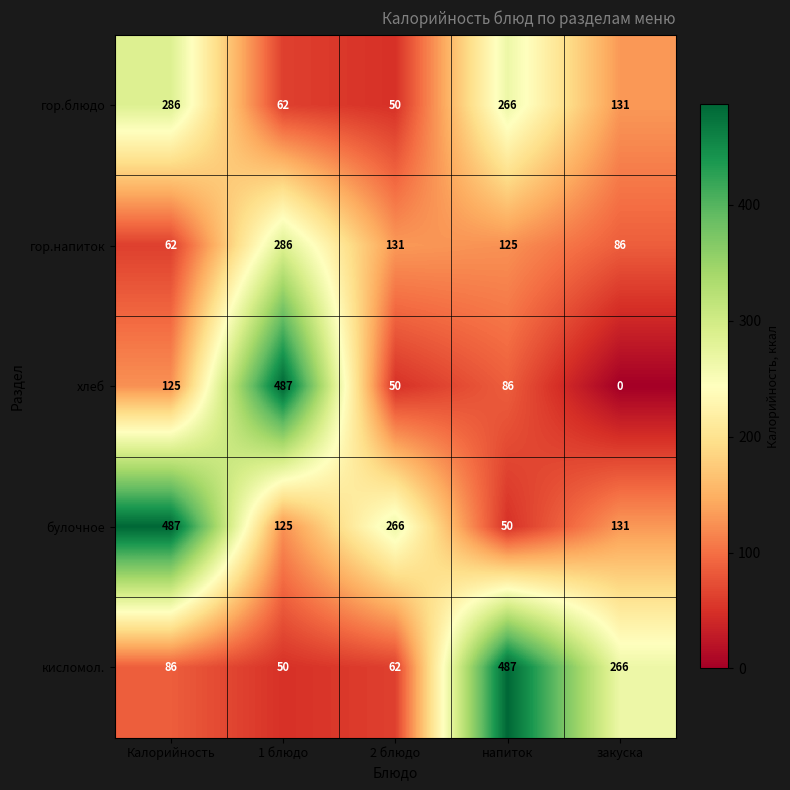

How many series are shown in this chart?

5